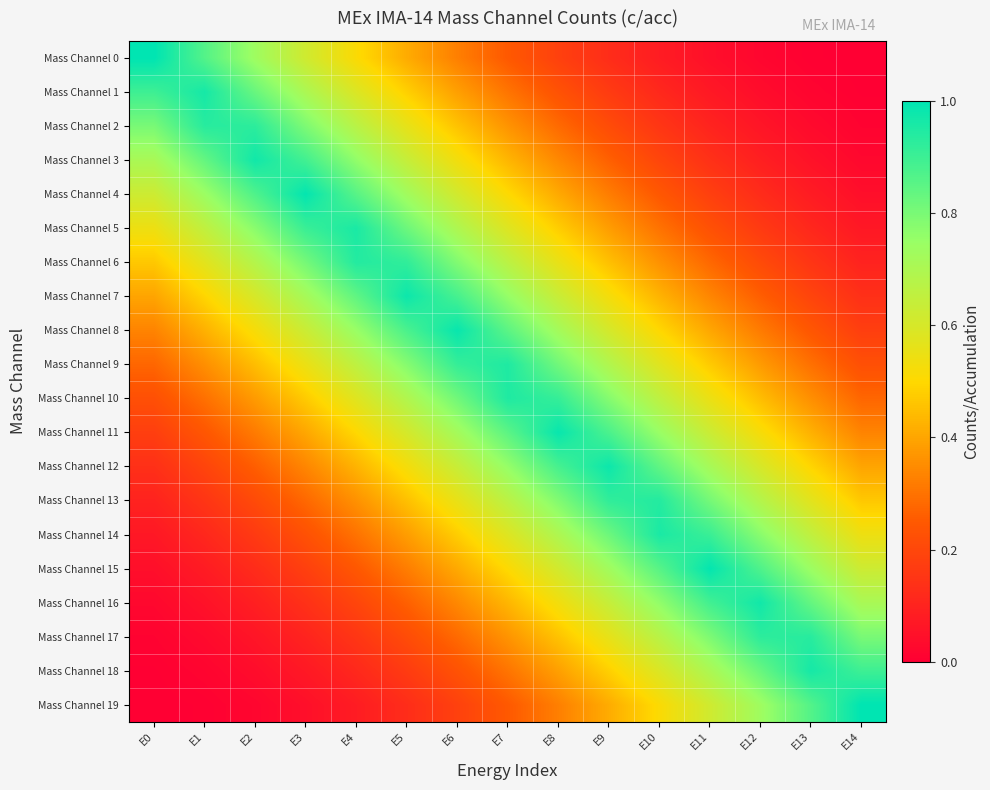

What is the difference between the highest and lowest values at E12?

0.9